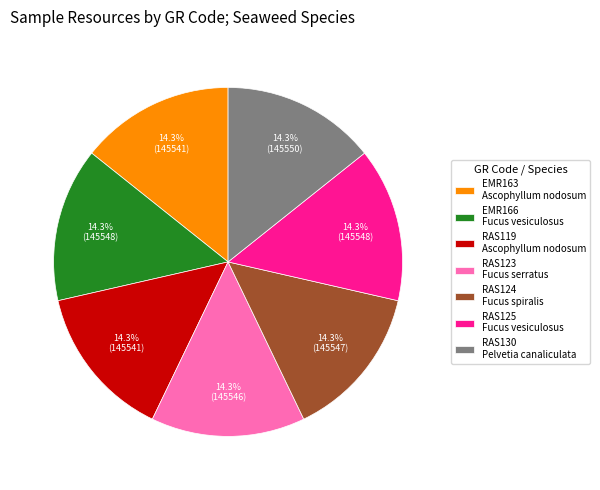

To the nearest percent, what portion does EMR166 represent?

14%